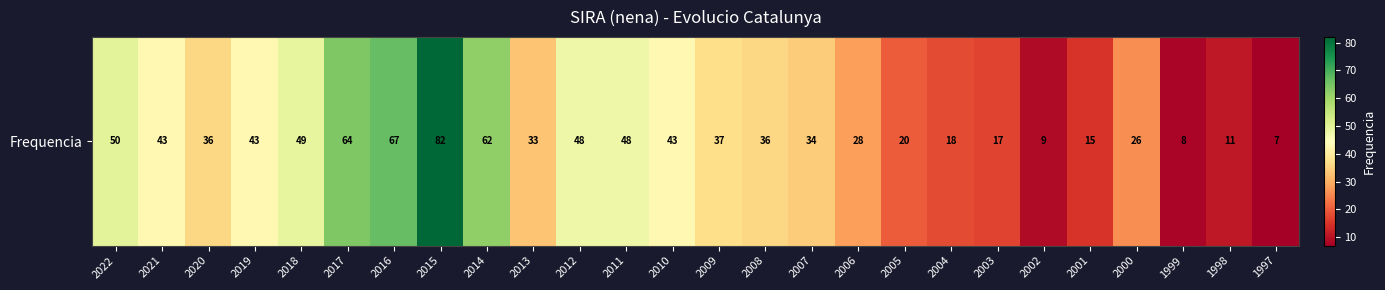

What is the ratio of the value at 2008 to the value at 2013?

1.1